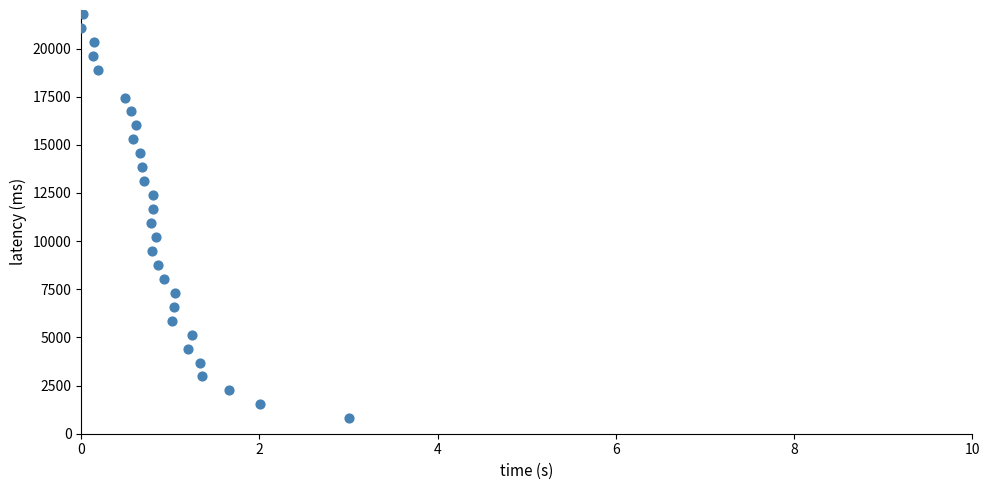

What is the range of Y values (max minus min)?

21000.0